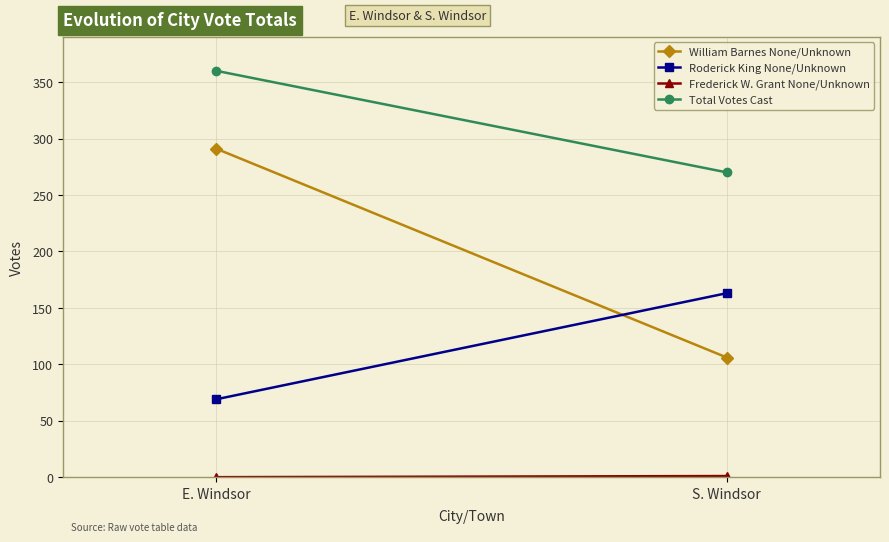

List the series in order of their overall mean, lowest first.

Frederick W. Grant None/Unknown, Roderick King None/Unknown, William Barnes None/Unknown, Total Votes Cast